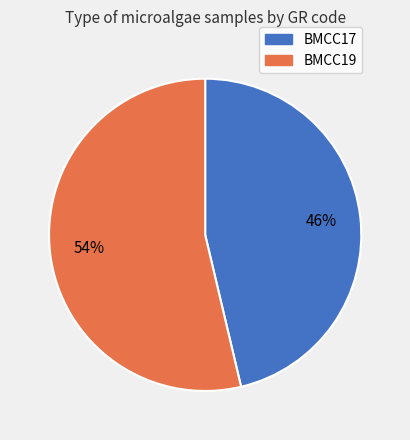

How many segments does this pie chart have?

2